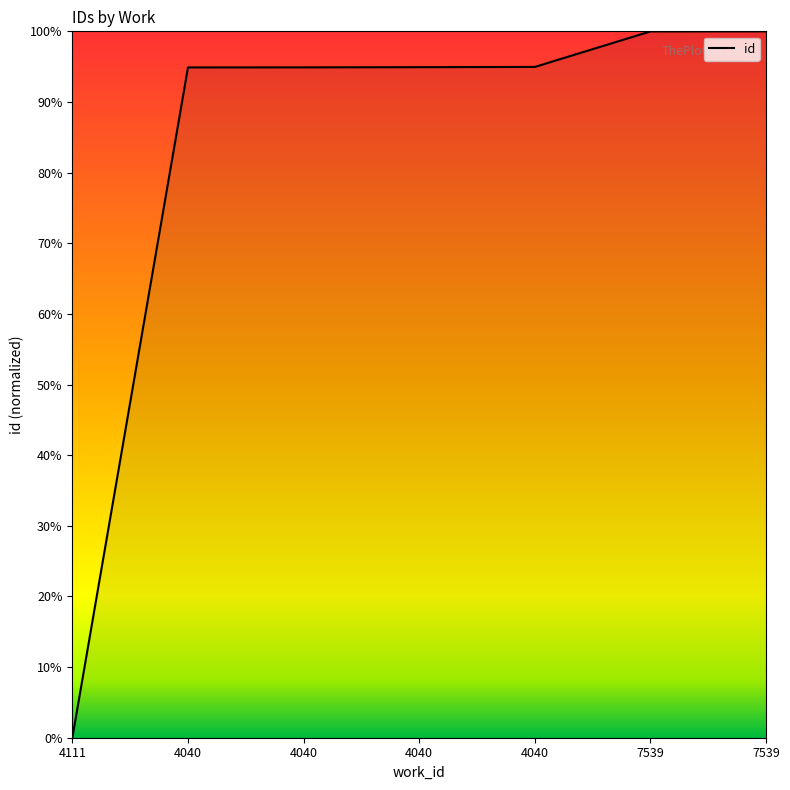

List the labels in order of value, smallest first.

4111, 4040, 4040, 4040, 4040, 7539, 7539